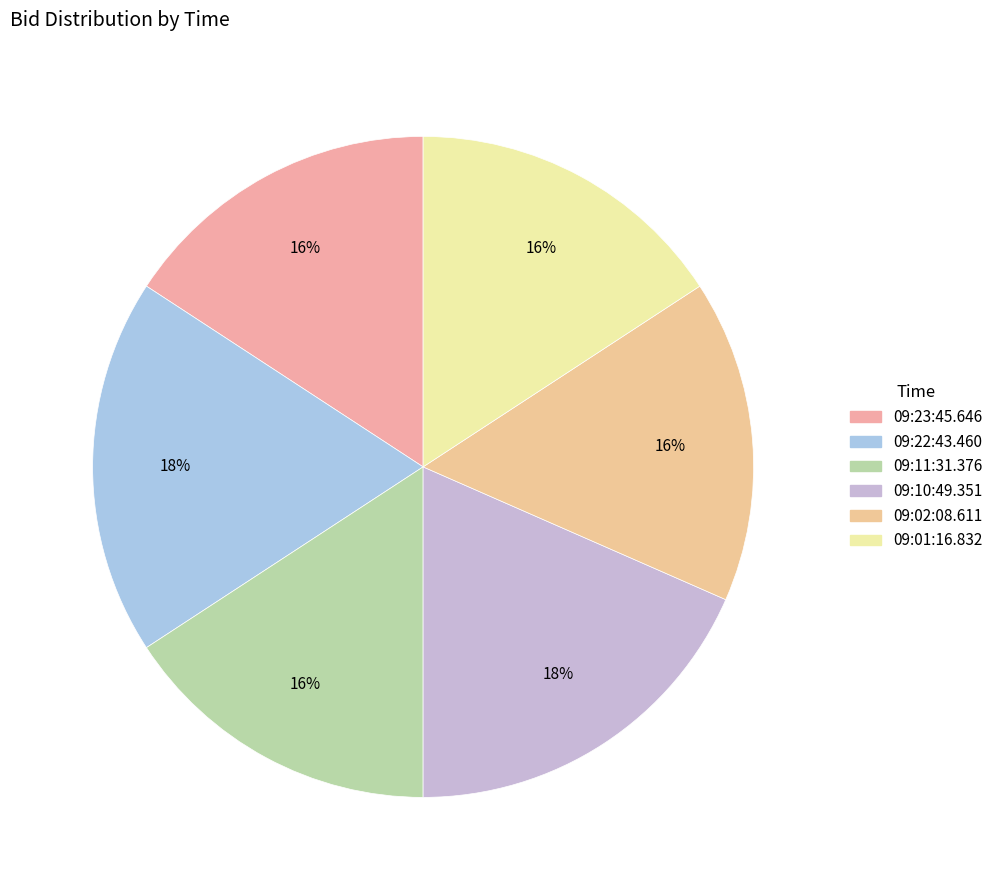

To the nearest percent, what is the average slice percentage?

17%